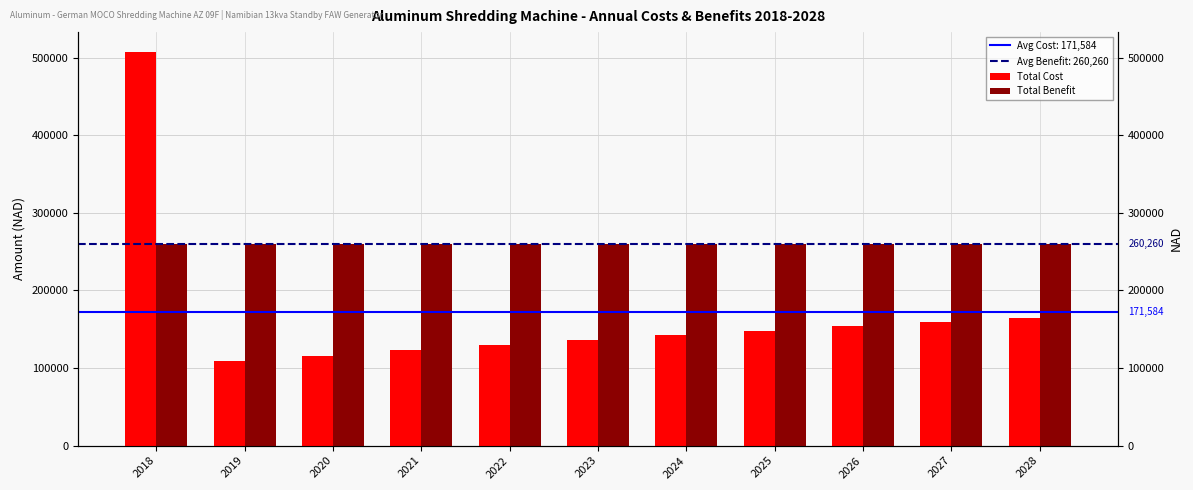

How many bars are there in total?

22